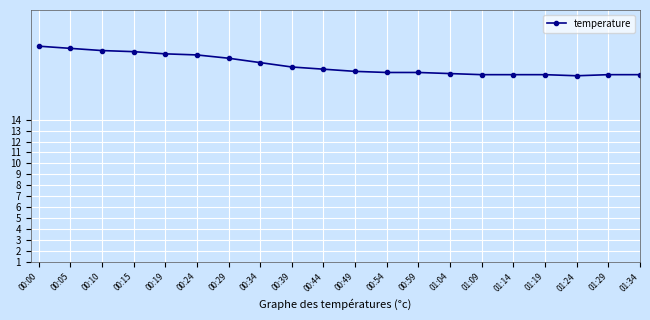

What is the value of the 6th point from the left?

19.9